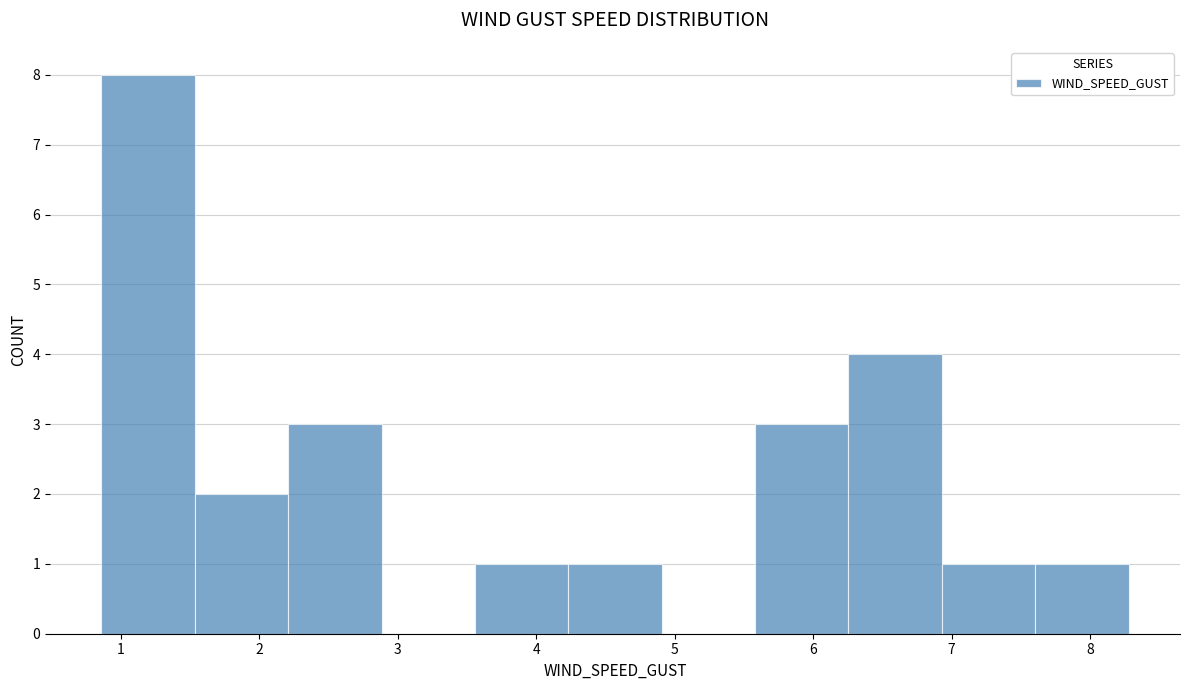

Reading left to right, list every bar in this chart as the range it spans on the x-axis followed by its height. Neither the bar edges nor the heights are printed on the chart, so give them approximately, as read against the axes.

0.9 to 1.5: 8
1.5 to 2.2: 2
2.2 to 2.9: 3
2.9 to 3.6: 0
3.6 to 4.2: 1
4.2 to 4.9: 1
4.9 to 5.6: 0
5.6 to 6.3: 3
6.3 to 6.9: 4
6.9 to 7.6: 1
7.6 to 8.3: 1